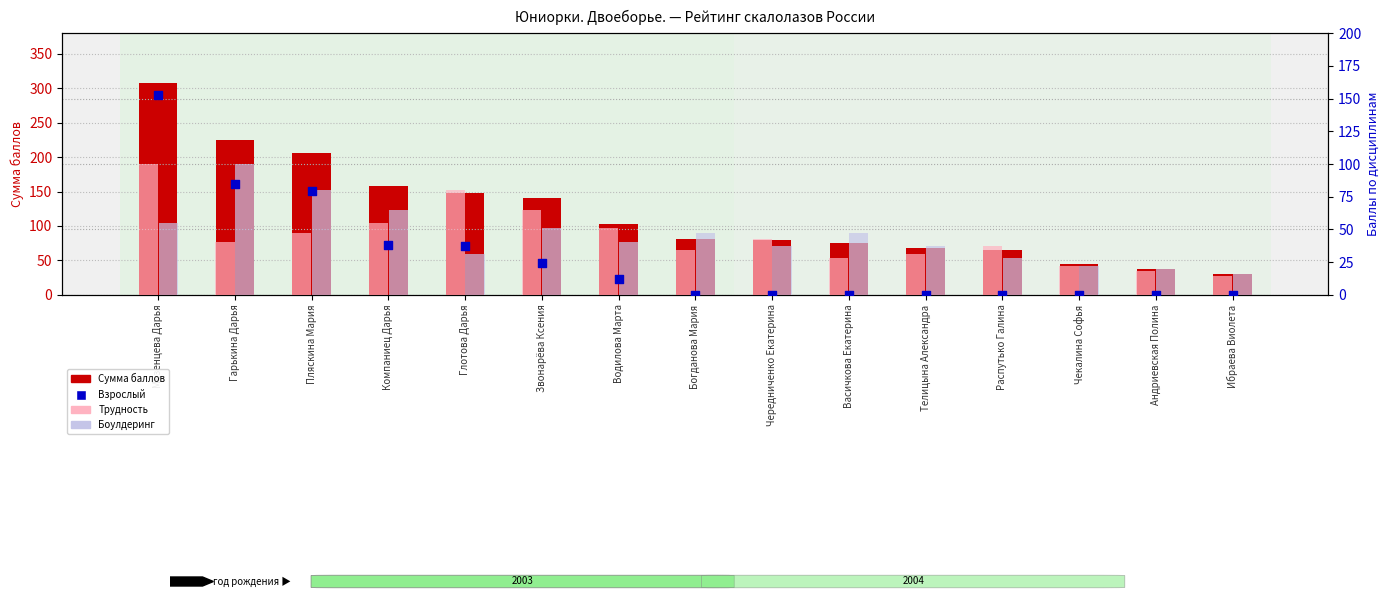

What are all the series names shown in the legend?

Сумма баллов, Трудность, Боулдеринг, Взрослый